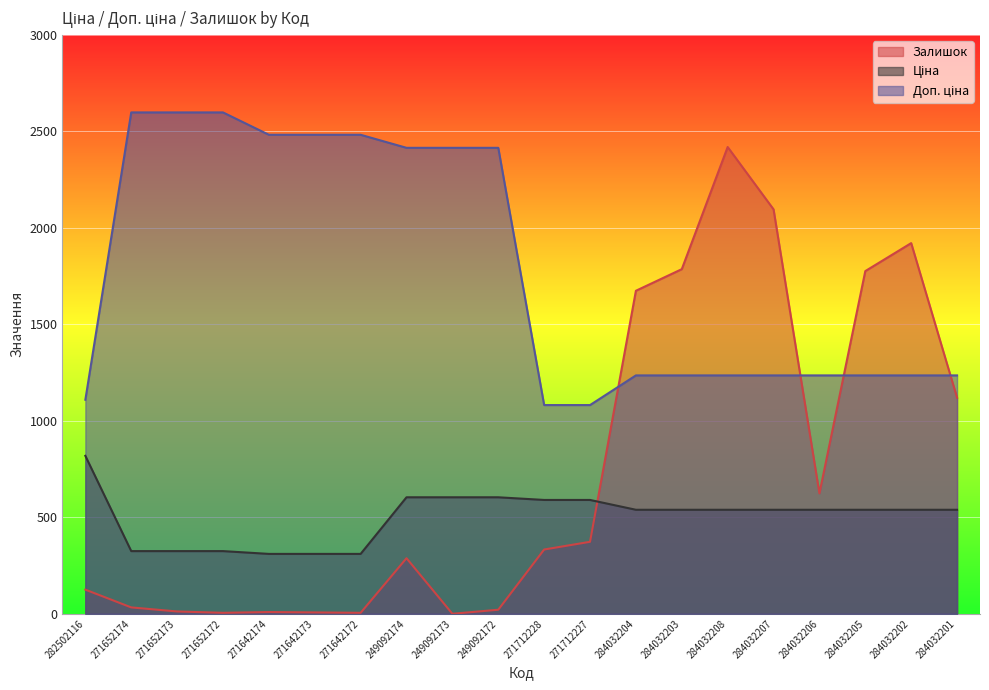

At how many categories does at least one series exceed 741?

20